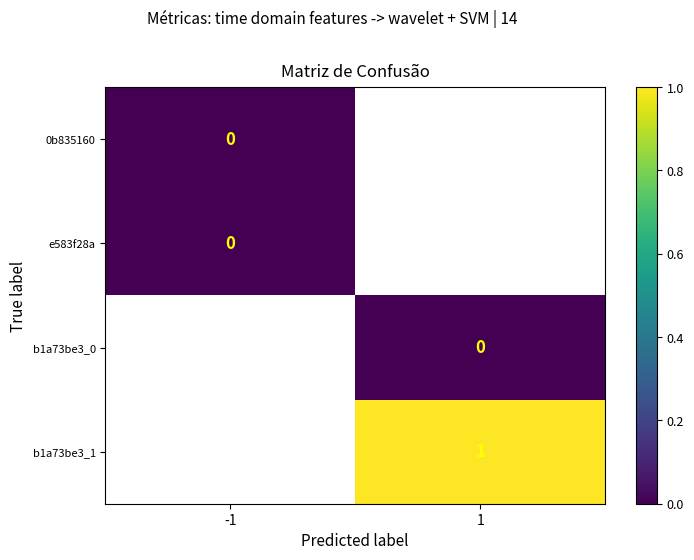

What is the maximum value shown in the chart?

1.0